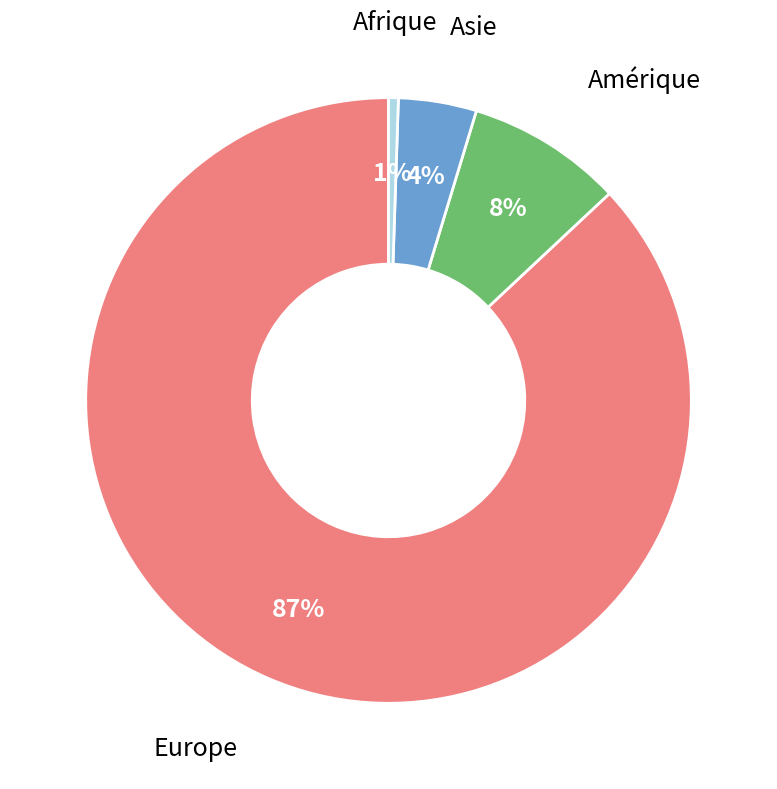

Count the number of slices in the pie.

4